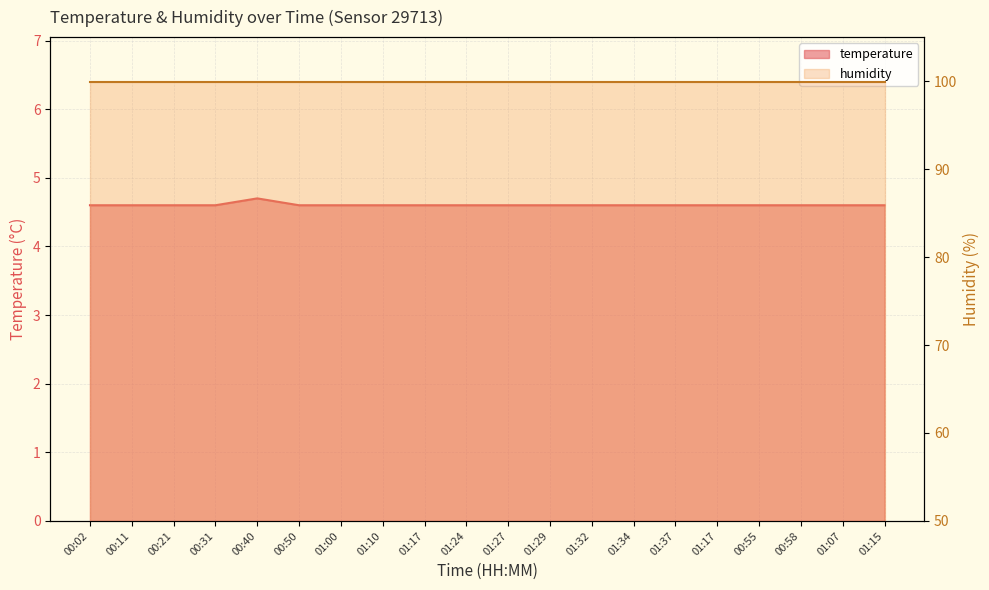

Reading right to left, extract all data points from this chart.

4.6	4.6	4.6	4.6	4.6	4.6	4.6	4.6	4.6	4.6	4.6	4.6	4.6	4.6	4.6	4.7	4.6	4.6	4.6	4.6